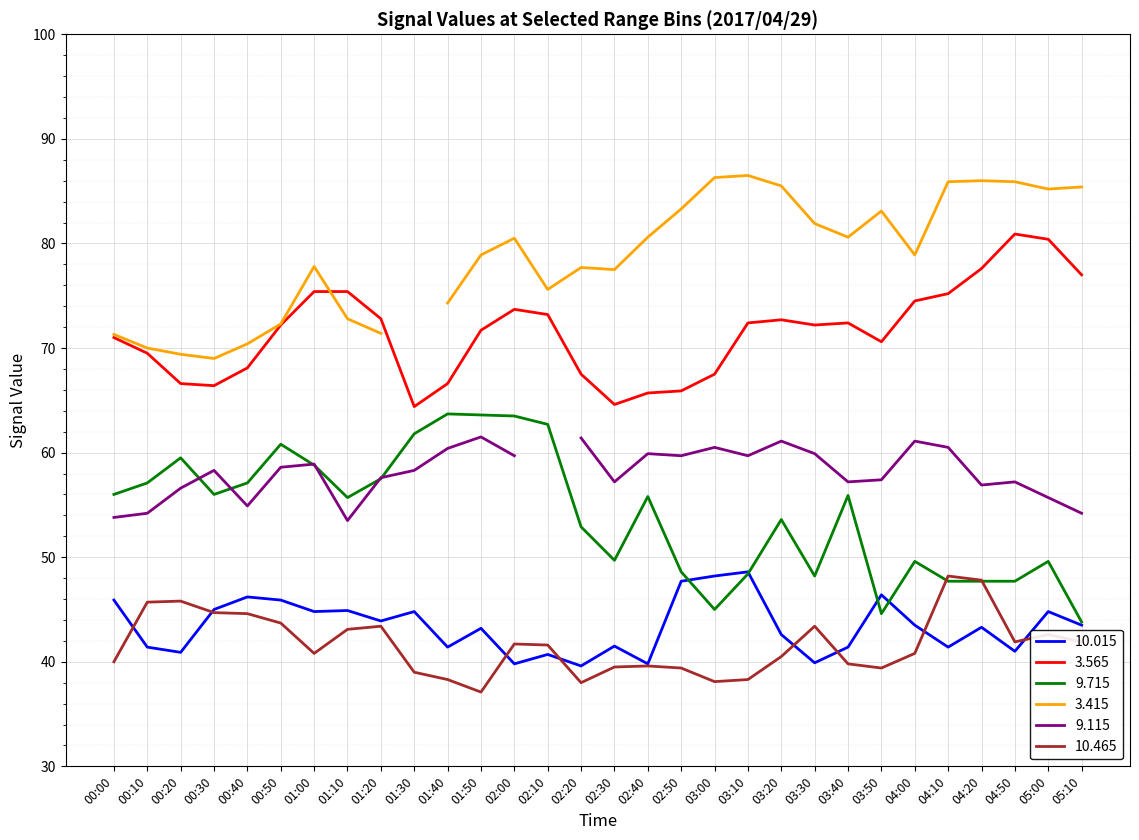

True or false: 9.715 and 3.565 intersect in this chart.

False